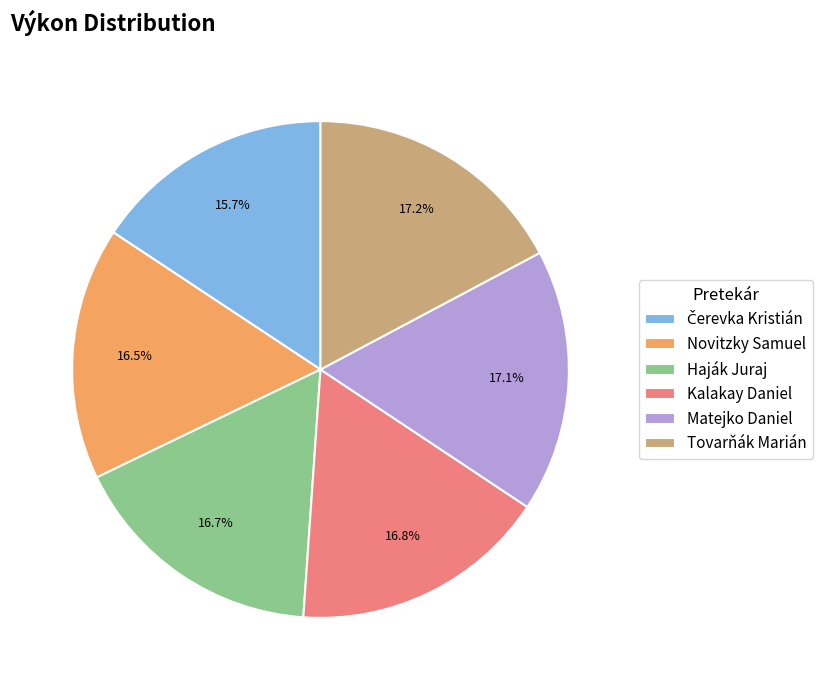

What is the ratio of the value at Kalakay Daniel to the value at Tovarňák Marián?

1.0